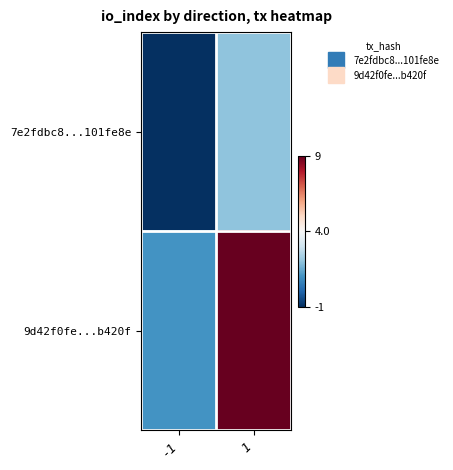

At 1, list the series in order from largest to smallest.

9d42f0fe...b420f, 7e2fdbc8...101fe8e